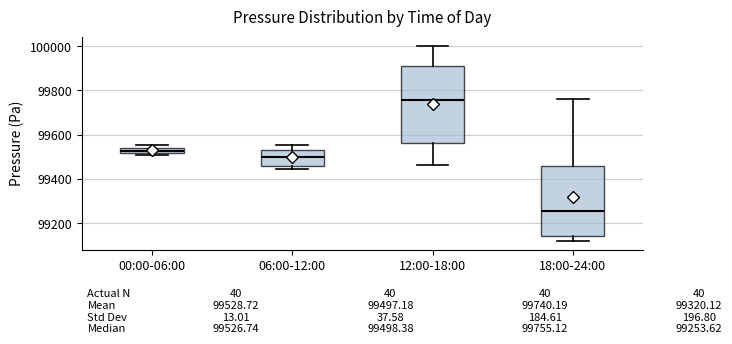

Which box is the tallest, from its lower edge to its upper edge?

12:00-18:00